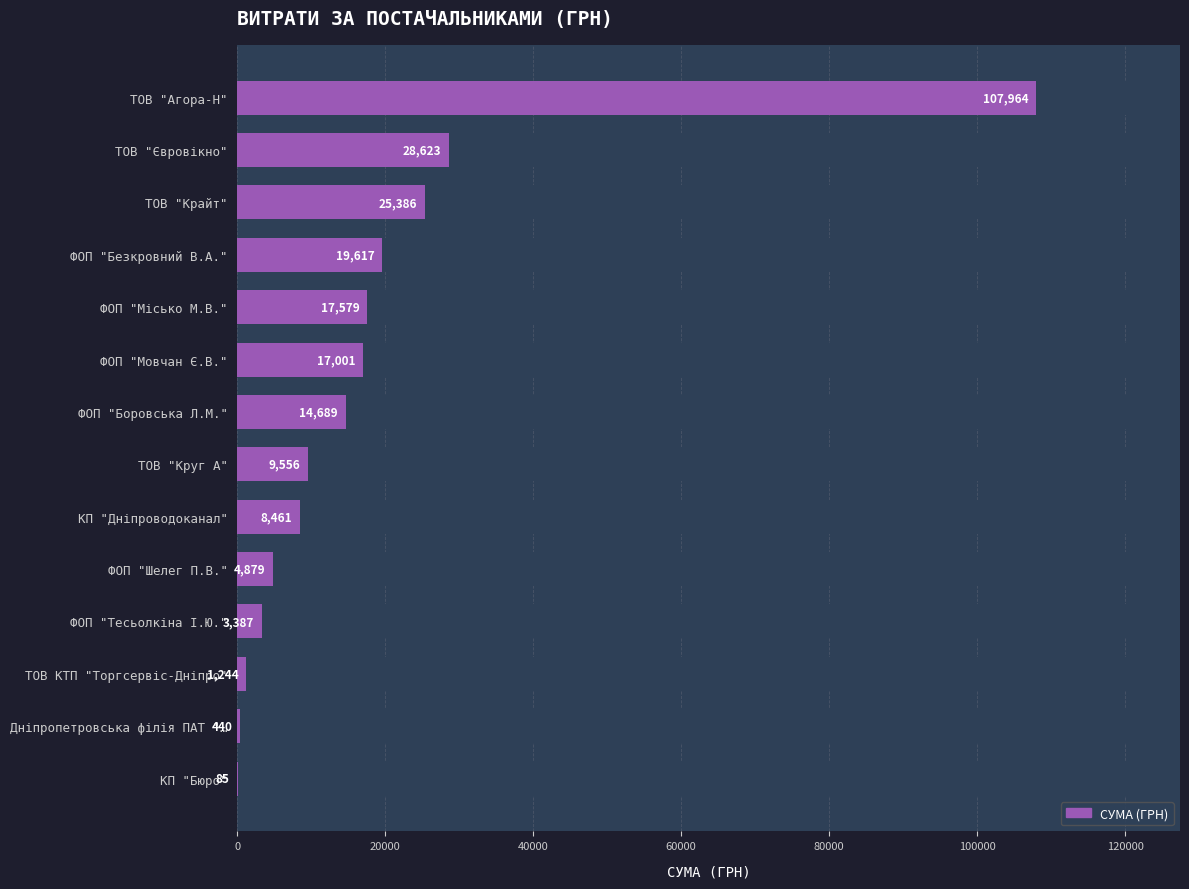

What is the difference between the maximum and minimum values?

107879.4